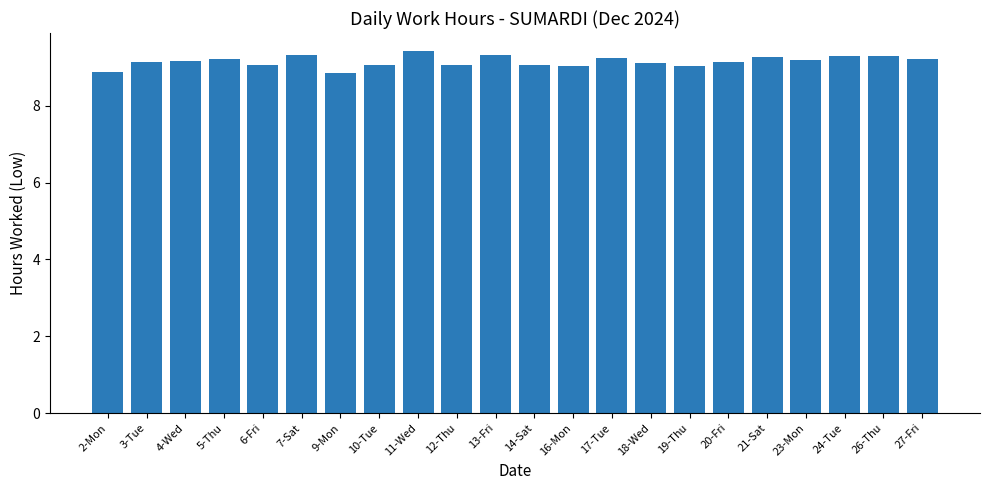

What is the change in value from 7-Sat to 27-Fri?

-0.1